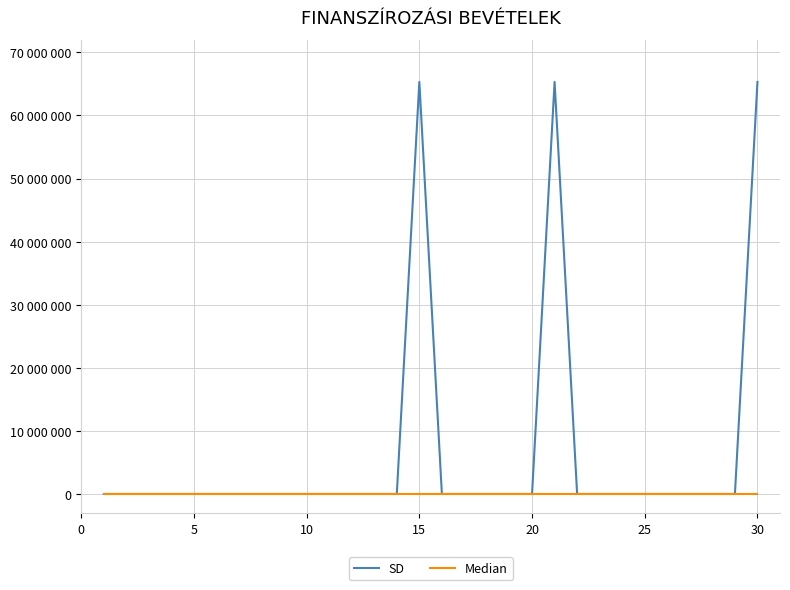

What are all the series names shown in the legend?

SD, Median